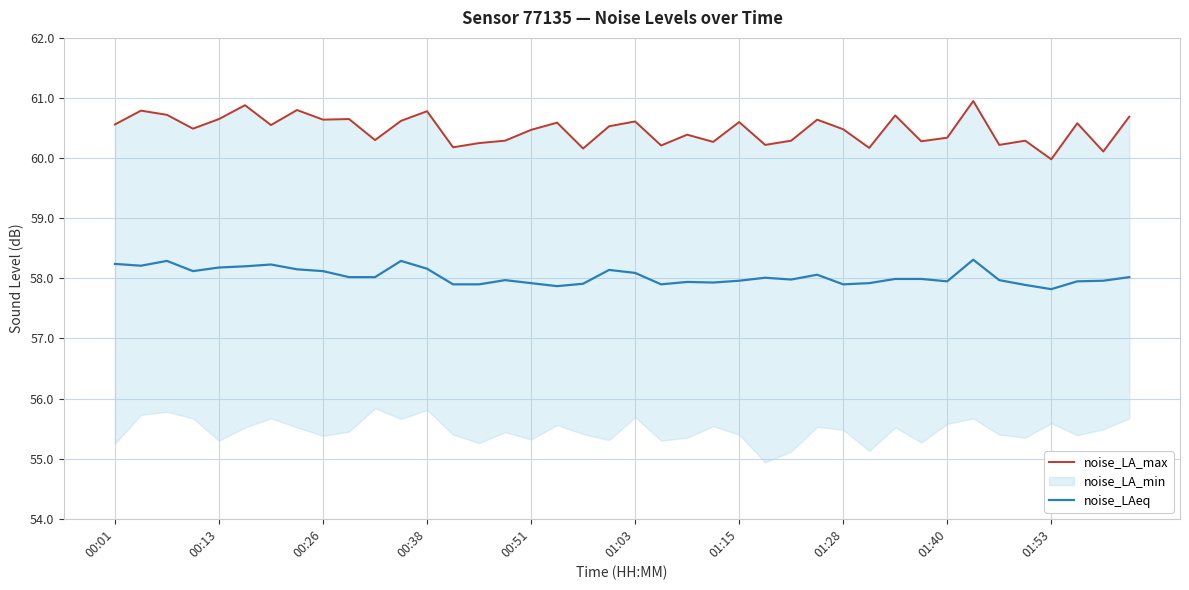

What is the maximum value for noise_LAeq?

58.3